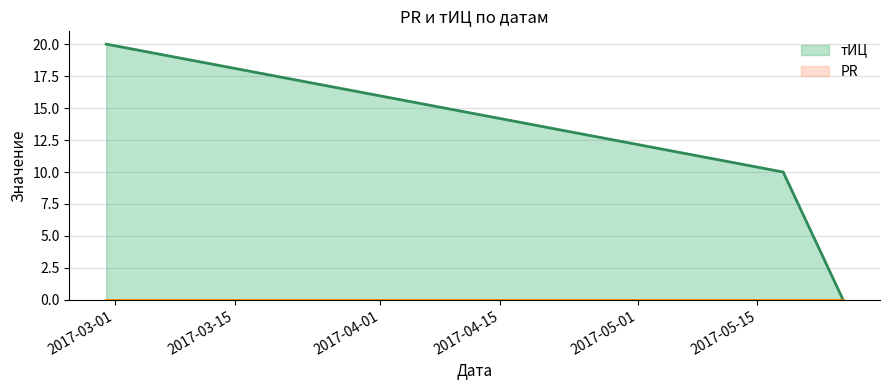

List the labels in order of value, smallest first.

2017-05-25, 2017-05-18, 2017-02-28